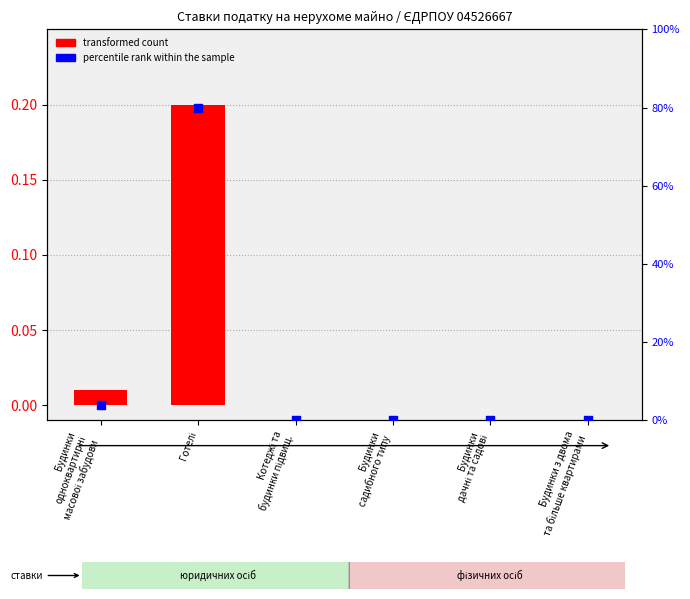

Is the value of percentile rank within the sample at Будинки
дачні та садові greater than the value of transformed count at Будинки
дачні та садові?

No